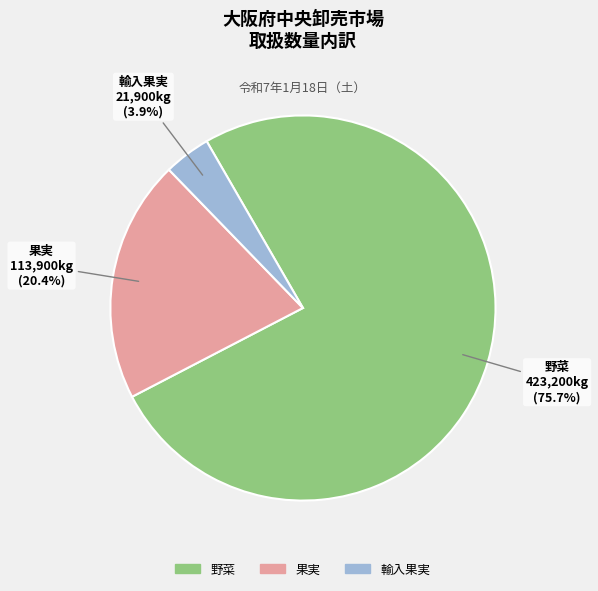

What percentage do 果実 and 輸入果実 together represent?

24.3%